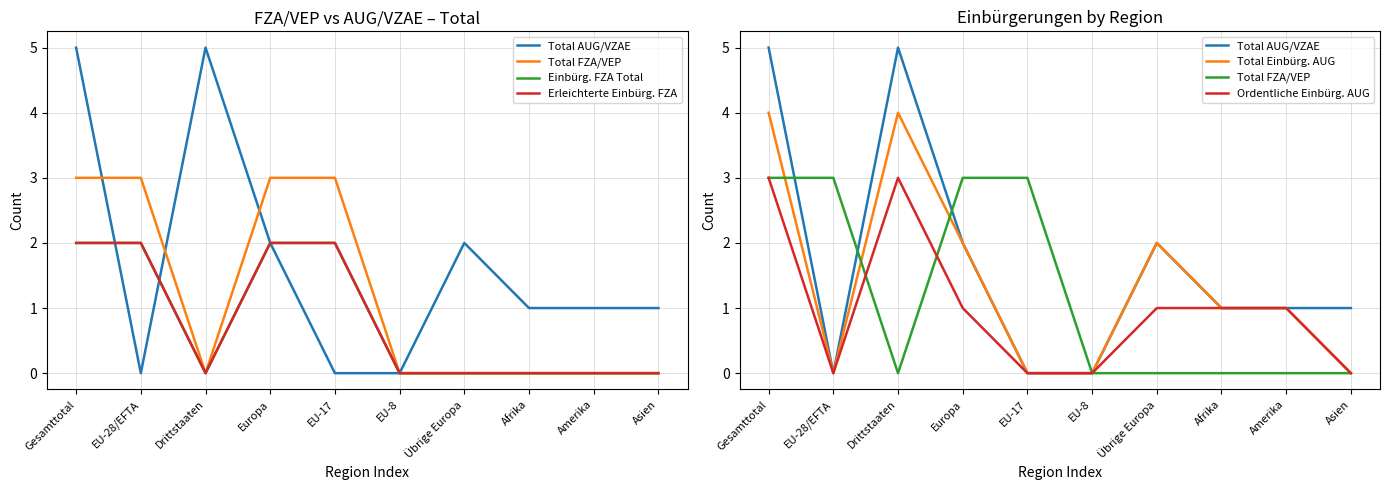

True or false: Total FZA/VEP has more than 0 points higher than both neighbors.

False